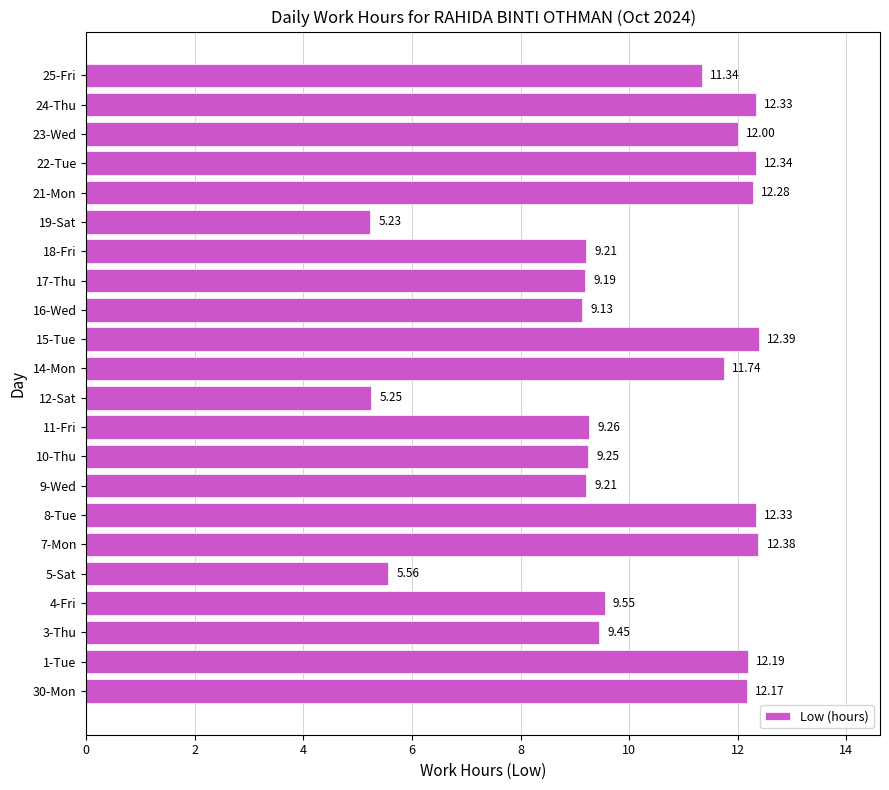

What is the sum of the values at 7-Mon and 18-Fri?

21.6